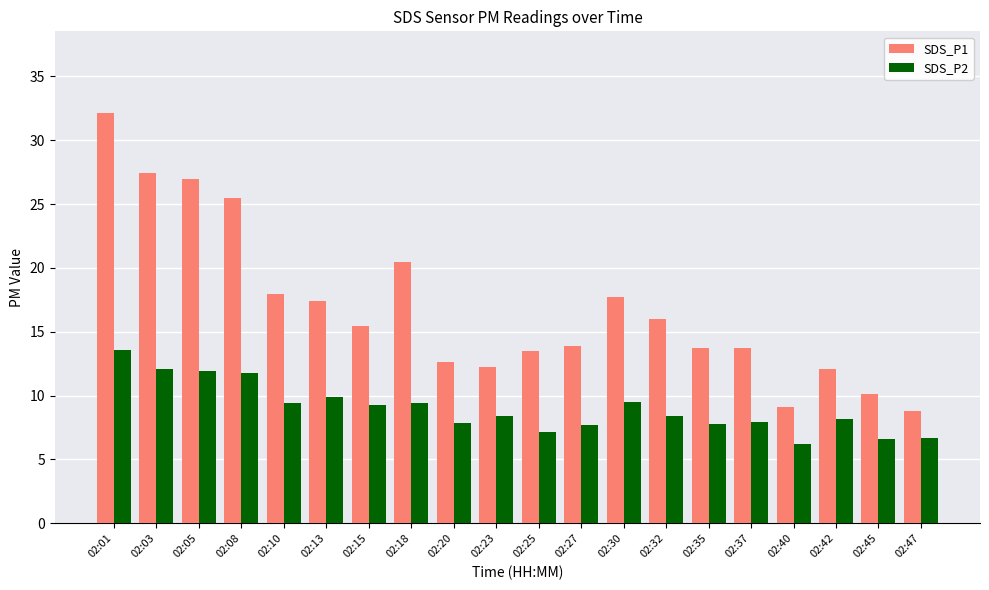

True or false: SDS_P1 has a value of 13.5 at 02:47.

False